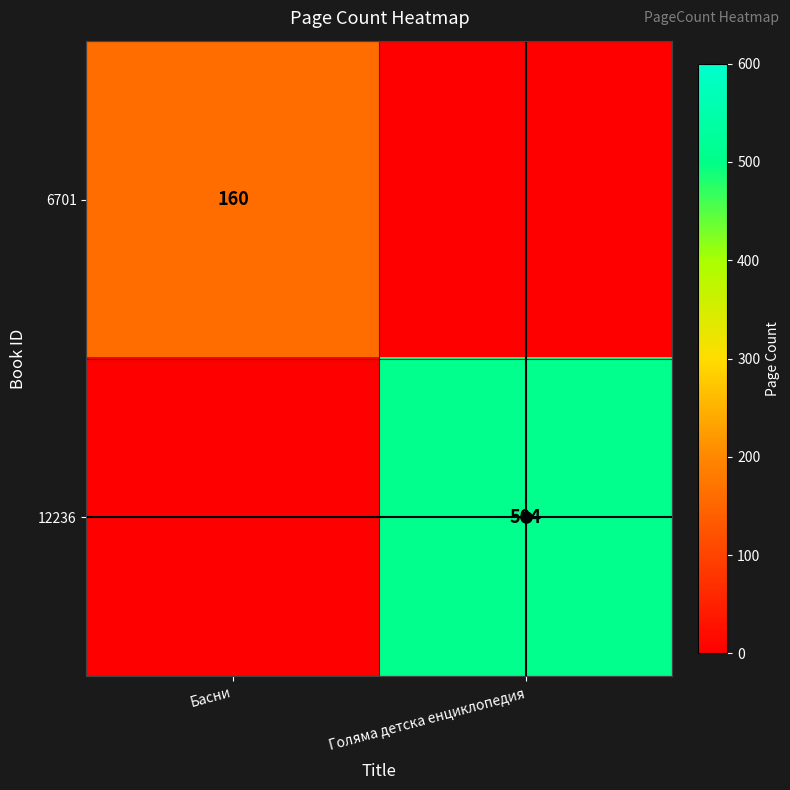

Is the value of 6701 at Голяма детска енциклопедия greater than the value of 12236 at Голяма детска енциклопедия?

No